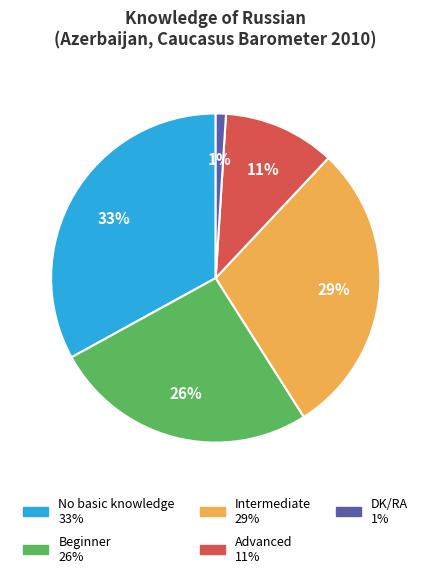

How many slices are in this pie chart?

5